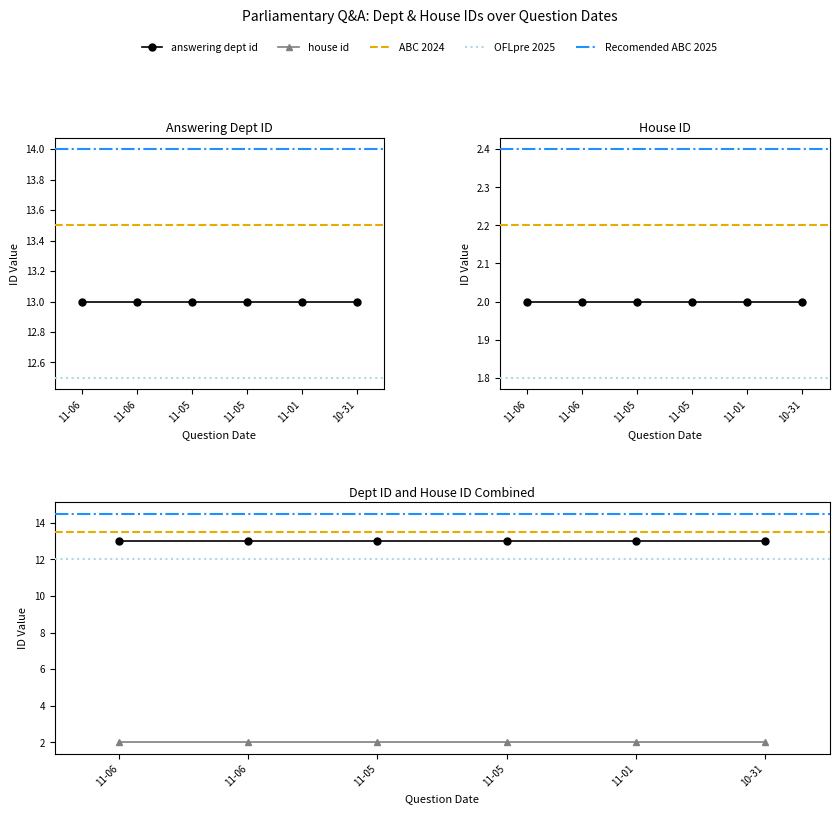

True or false: house id has more than 2 points higher than both neighbors.

False